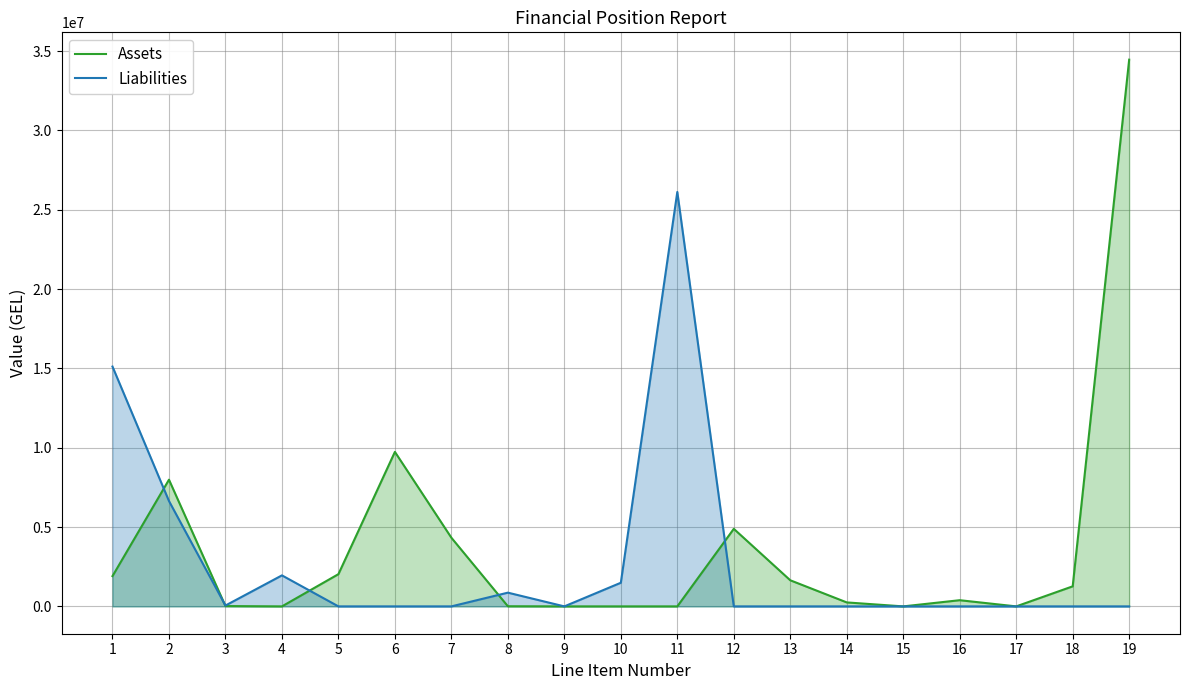

What is the total value across all series at 19?

34456303.9